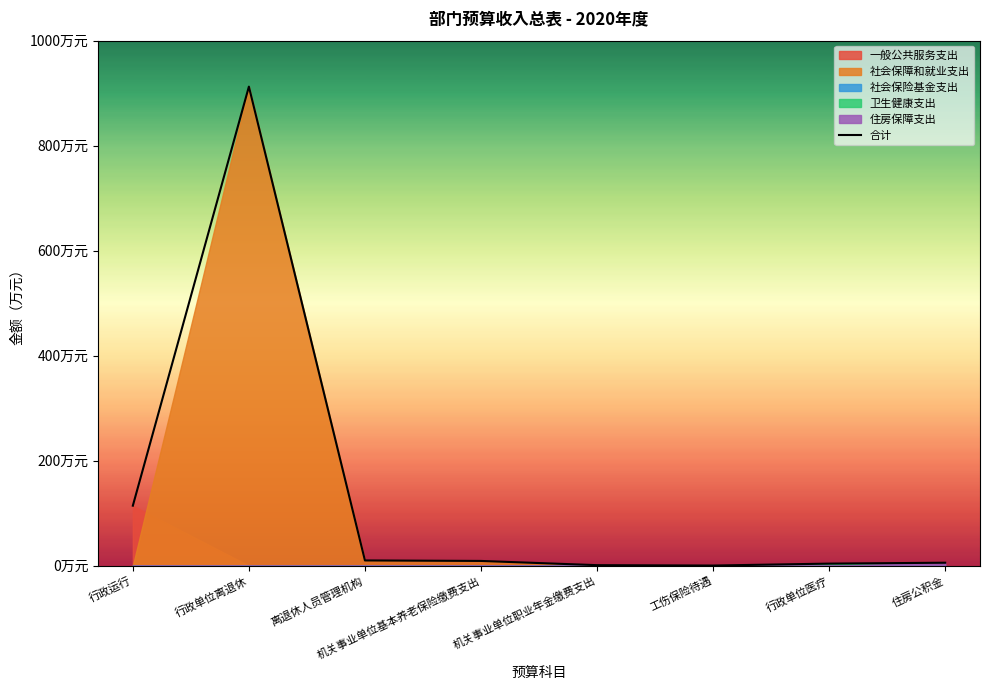

Reading right to left, list all the values displayed in this chart.

5.7	4.0	0.3	1.0	9.1	10.0	912.5	114.3